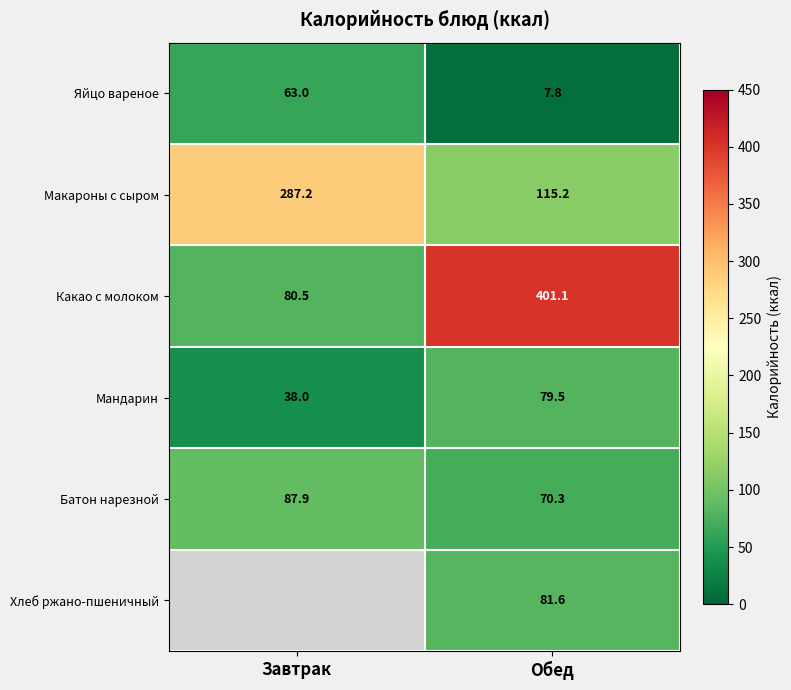

At how many categories does at least one series exceed 280?

2